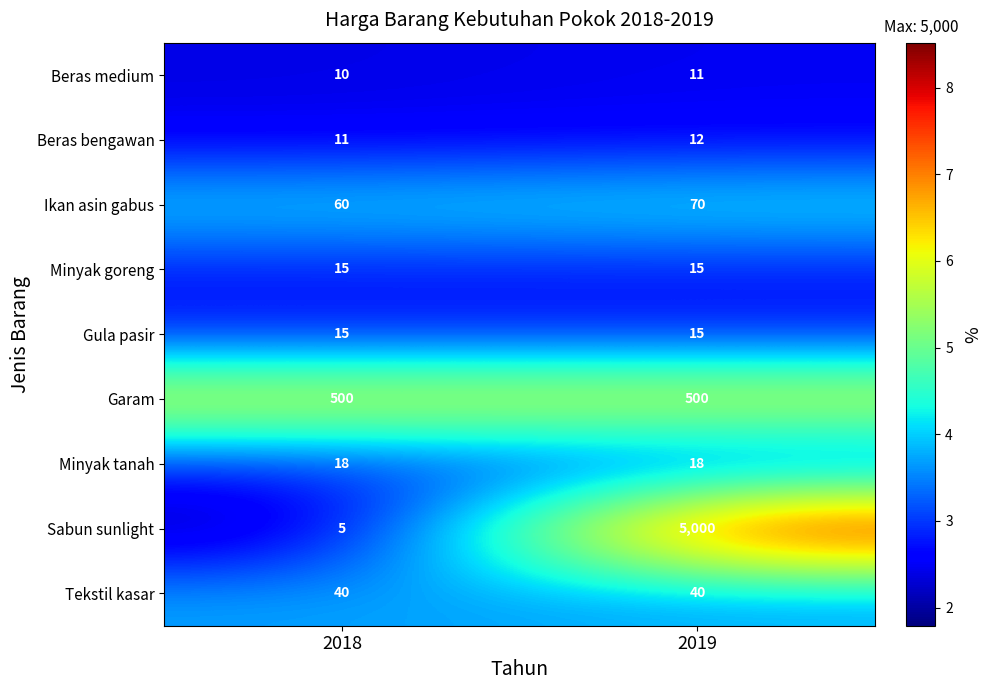

At which category is the sum across all series the highest?

2019